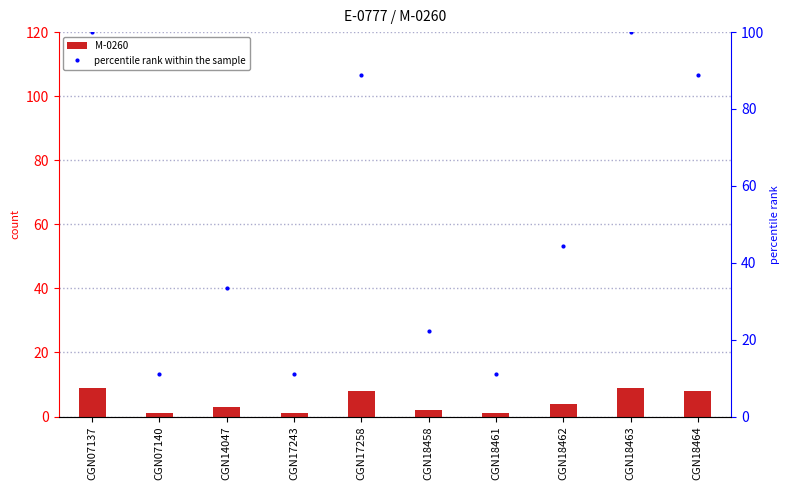

What is the maximum value shown in the chart?

100.0